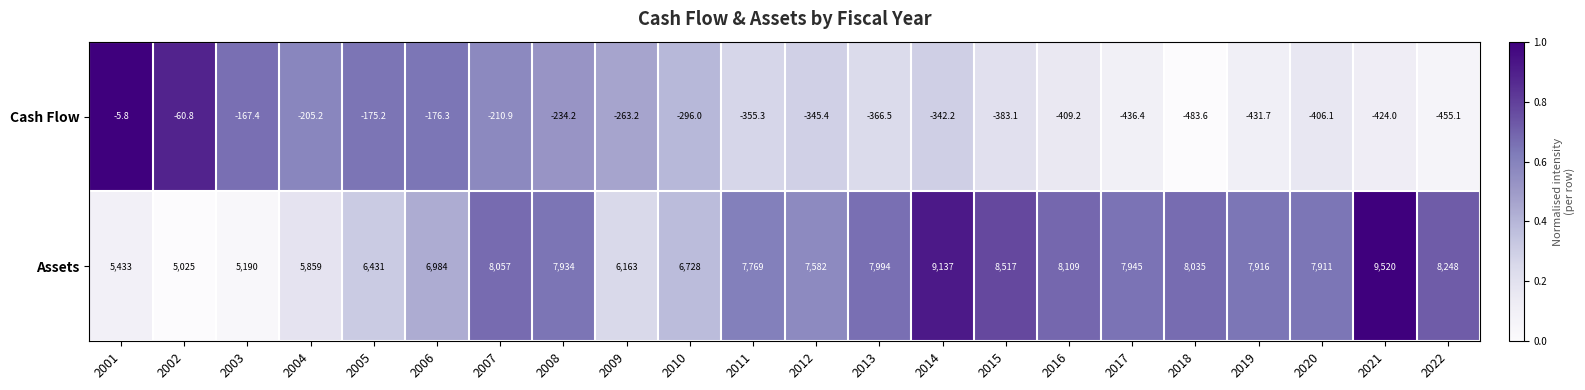

Rank the series by their maximum value, from lowest to highest.

Cash Flow, Assets